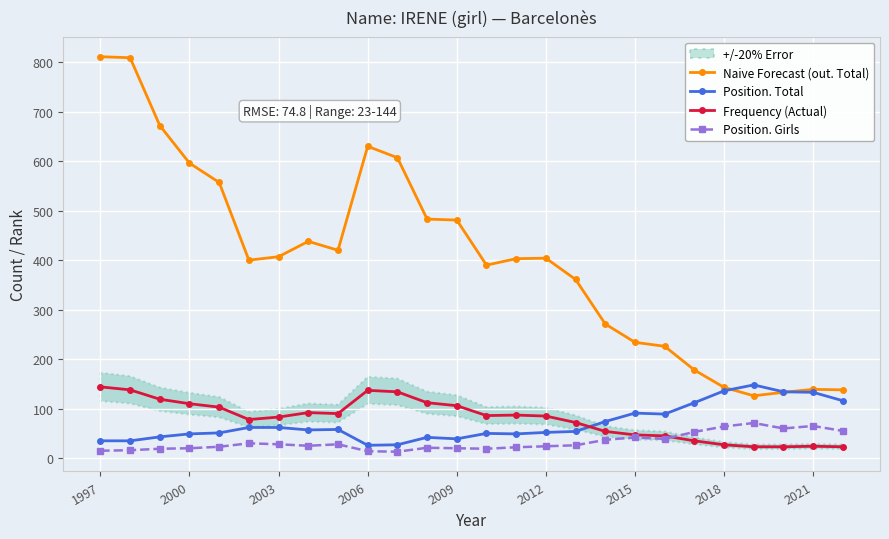

What is the minimum value for Frequency (Actual)?

23